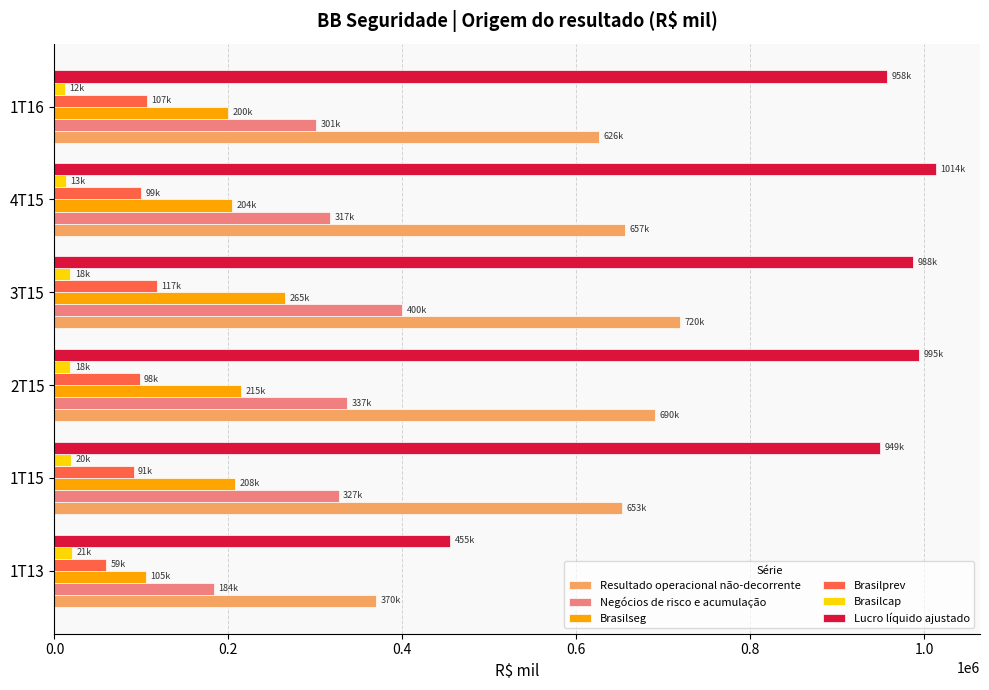

What is the sum of all Brasilseg values?

1196499.8